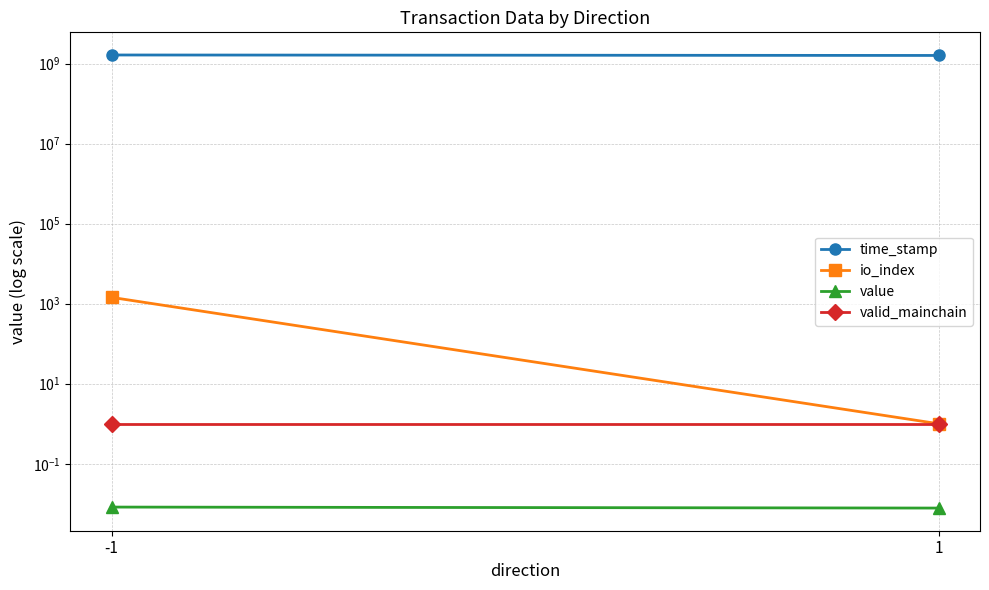

What is the value of the io_index point at the 1st from the left?

1437.0